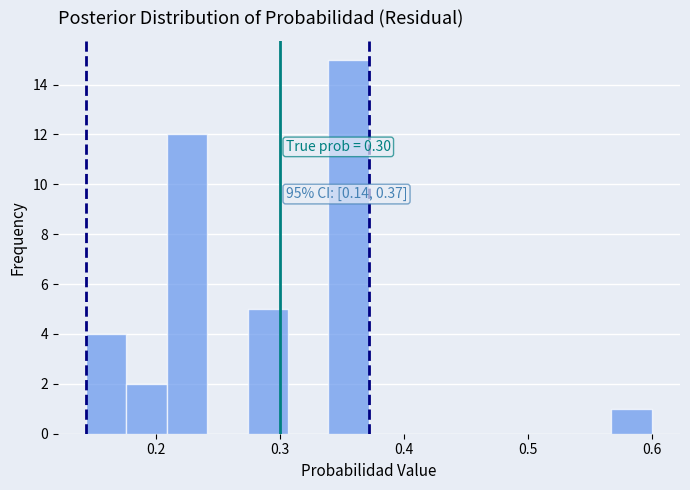

Read against the x-axis, roughly where is the centre of the tallest bar?

0.36